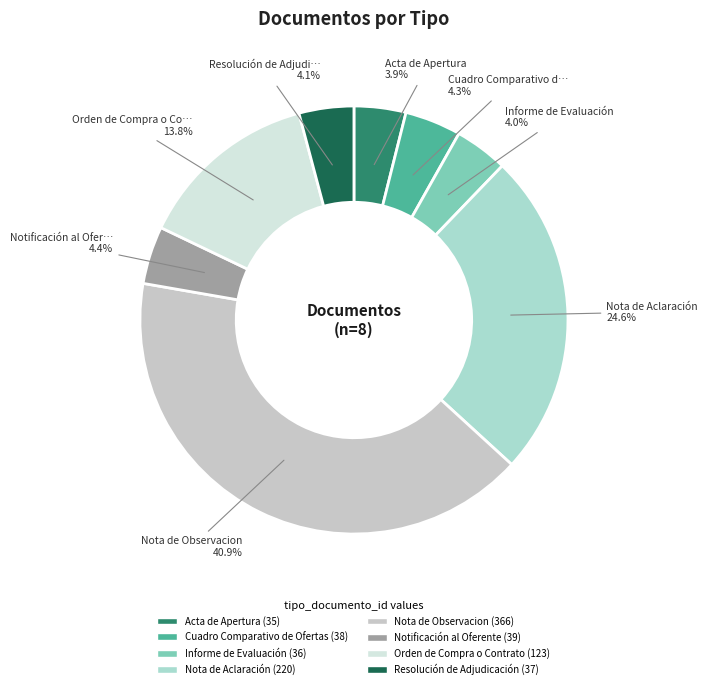

Does any single category account for the majority?

No